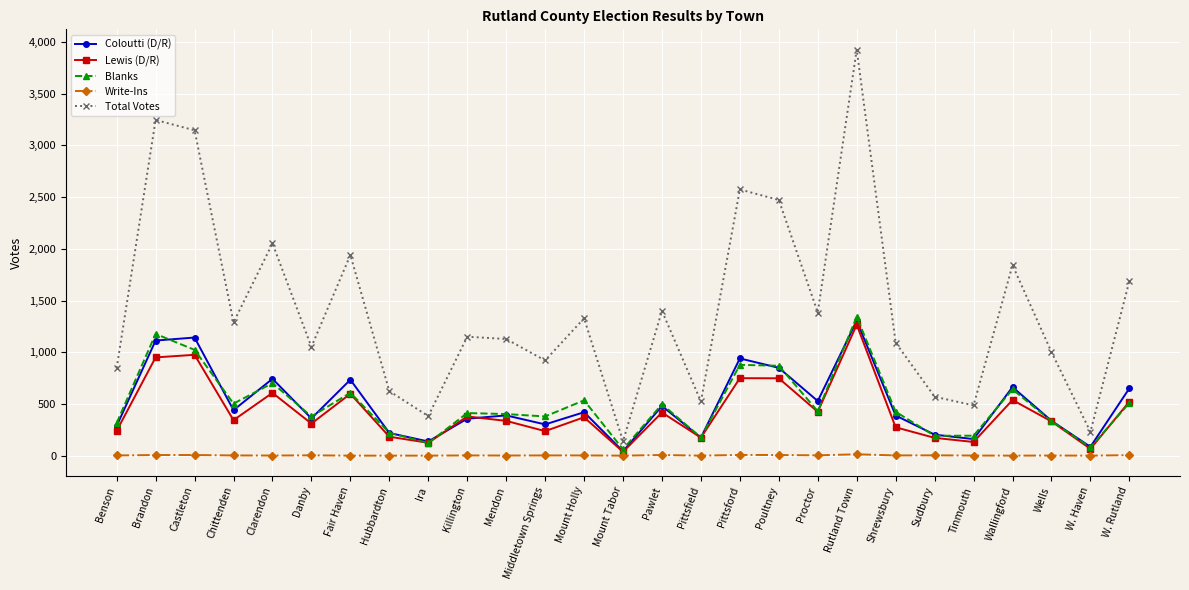

Is the value of Blanks at Danby greater than the value of Write-Ins at Ira?

Yes